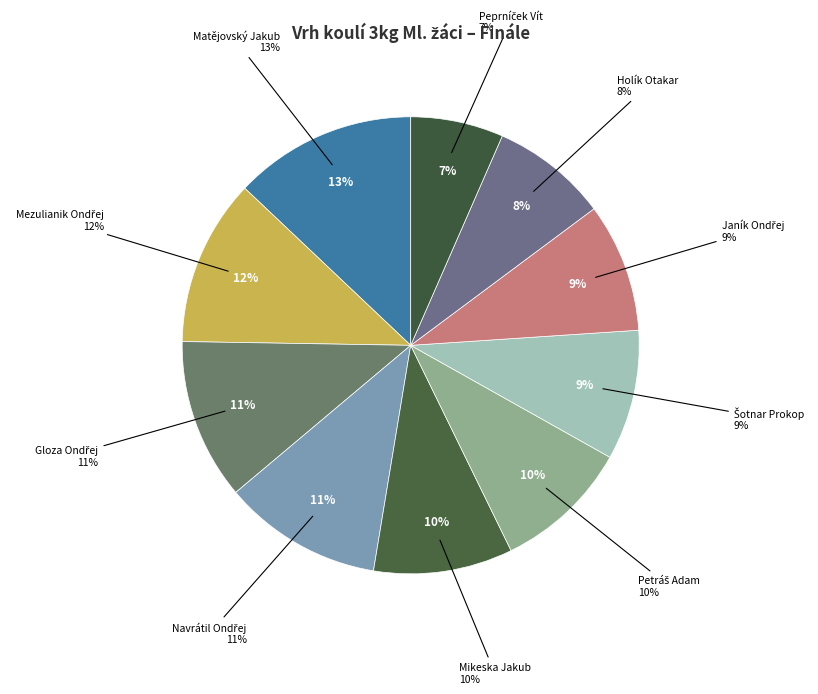

What percentage is the Matějovský Jakub slice, to the nearest percent?

13%